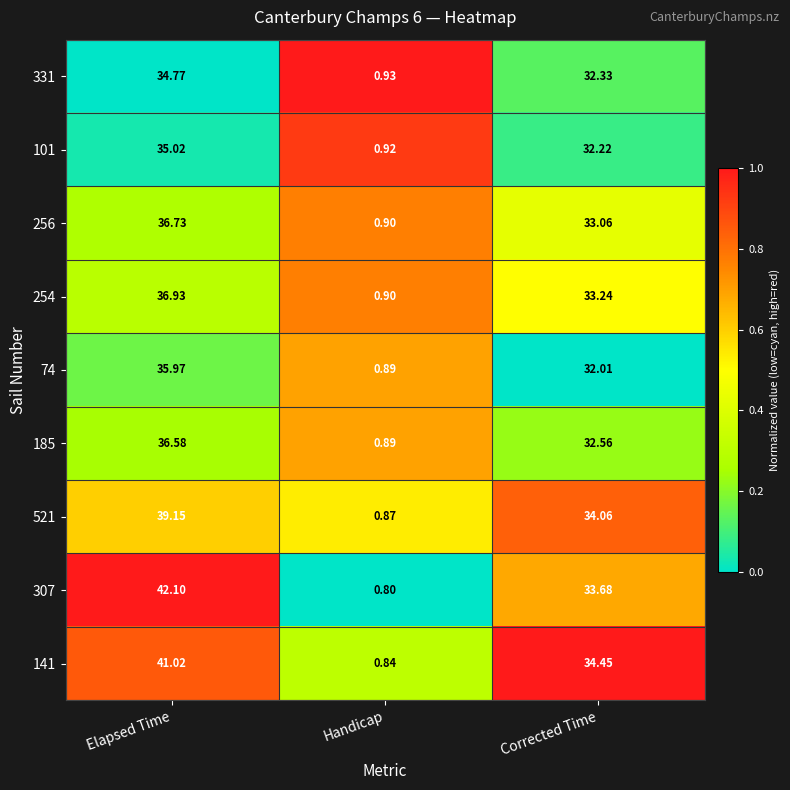

Which series changed the most between Elapsed Time and Handicap?

307